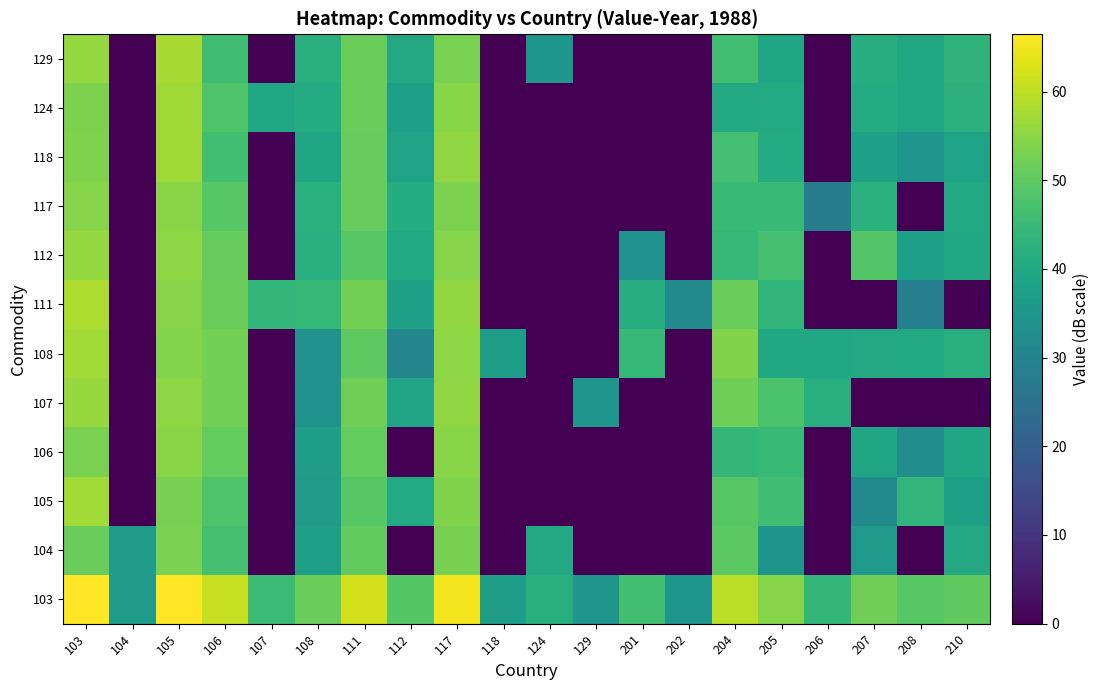

Reading right to left, what are all the values shown in this chart?

103: 210=50.3	208=49.2	207=51.9	206=43.9	205=54.4	204=59.5	202=34.8	201=46.5	129=34.6	124=42.0	118=37.4	117=65.2	112=48.8	111=61.8	108=51.2	107=45.4	106=60.6	105=66.4	104=36.6	103=66.5
104: 210=40.1	208=0.0	207=35.7	206=0.0	205=34.3	204=49.6	202=0.0	201=0.0	129=0.0	124=40.1	118=0.0	117=52.9	112=0.0	111=50.5	108=37.6	107=0.0	106=46.9	105=53.0	104=36.6	103=51.2
105: 210=37.9	208=43.8	207=31.7	206=0.0	205=46.2	204=49.2	202=0.0	201=0.0	129=0.0	124=0.0	118=0.0	117=53.9	112=40.7	111=49.1	108=36.4	107=0.0	106=48.1	105=52.9	104=0.0	103=57.3
106: 210=39.3	208=32.7	207=39.1	206=0.0	205=44.8	204=44.1	202=0.0	201=0.0	129=0.0	124=0.0	118=0.0	117=54.7	112=0.0	111=50.7	108=37.1	107=0.0	106=50.7	105=54.7	104=0.0	103=53.1
107: 210=0.0	208=0.0	207=0.0	206=41.7	205=47.7	204=51.8	202=0.0	201=0.0	129=34.6	124=0.0	118=0.0	117=55.5	112=38.7	111=52.1	108=33.9	107=0.0	106=52.2	105=55.3	104=0.0	103=56.2
108: 210=41.9	208=40.5	207=40.2	206=39.7	205=39.9	204=53.7	202=0.0	201=44.4	129=0.0	124=0.0	118=37.4	117=55.3	112=30.6	111=49.9	108=33.6	107=0.0	106=52.7	105=54.0	104=0.0	103=57.3
111: 210=0.0	208=28.7	207=0.0	206=0.0	205=43.4	204=51.4	202=31.9	201=41.4	129=0.0	124=0.0	118=0.0	117=55.6	112=38.1	111=52.5	108=44.3	107=44.0	106=51.4	105=54.4	104=0.0	103=58.2
112: 210=39.5	208=37.4	207=48.6	206=0.0	205=46.7	204=44.3	202=0.0	201=34.2	129=0.0	124=0.0	118=0.0	117=54.4	112=40.3	111=49.1	108=41.7	107=0.0	106=50.9	105=55.1	104=0.0	103=56.0
117: 210=40.2	208=0.0	207=42.4	206=28.1	205=44.8	204=45.0	202=0.0	201=0.0	129=0.0	124=0.0	118=0.0	117=53.3	112=41.0	111=51.1	108=42.2	107=0.0	106=49.3	105=54.6	104=0.0	103=54.3
118: 210=38.6	208=34.6	207=38.2	206=0.0	205=40.9	204=46.6	202=0.0	201=0.0	129=0.0	124=0.0	118=0.0	117=55.5	112=38.3	111=51.1	108=39.0	107=0.0	106=46.5	105=57.0	104=0.0	103=53.6
124: 210=42.8	208=39.9	207=41.0	206=0.0	205=40.5	204=40.3	202=0.0	201=0.0	129=0.0	124=0.0	118=0.0	117=54.7	112=37.4	111=51.2	108=40.9	107=39.8	106=48.1	105=57.0	104=0.0	103=53.4
129: 210=43.2	208=39.6	207=41.4	206=0.0	205=39.4	204=46.4	202=0.0	201=0.0	129=0.0	124=35.0	118=0.0	117=53.1	112=40.1	111=51.4	108=41.6	107=0.0	106=46.1	105=57.7	104=0.0	103=56.0